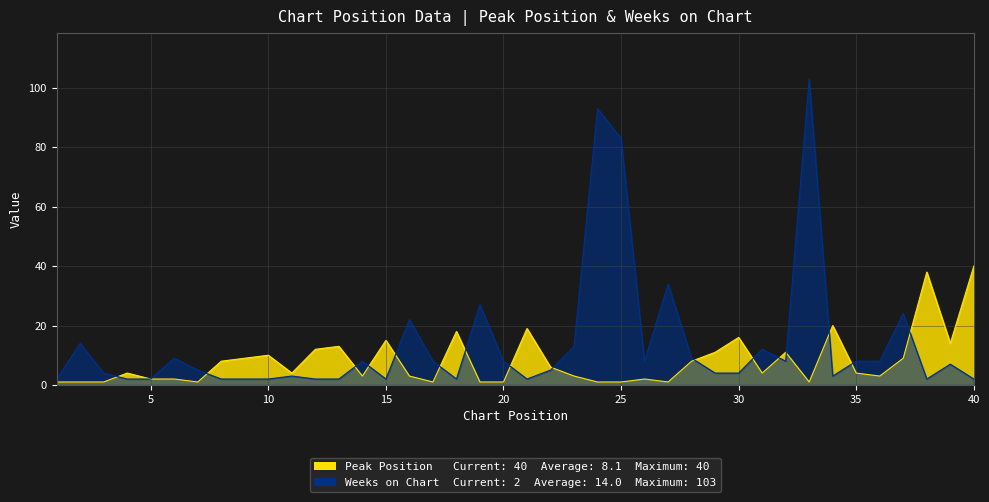

What are all the series names shown in the legend?

Peak Position, Weeks on Chart